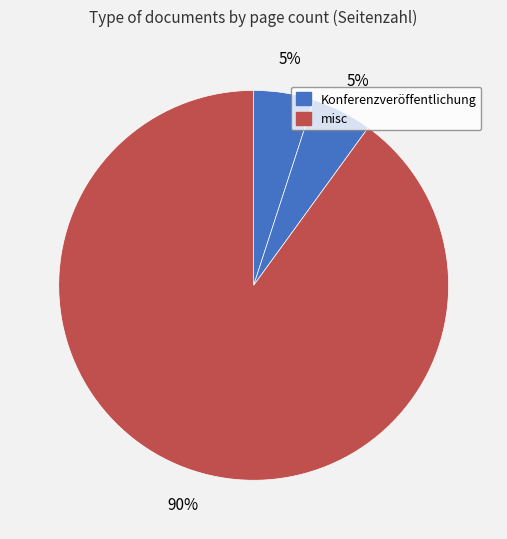

How many segments does this pie chart have?

3